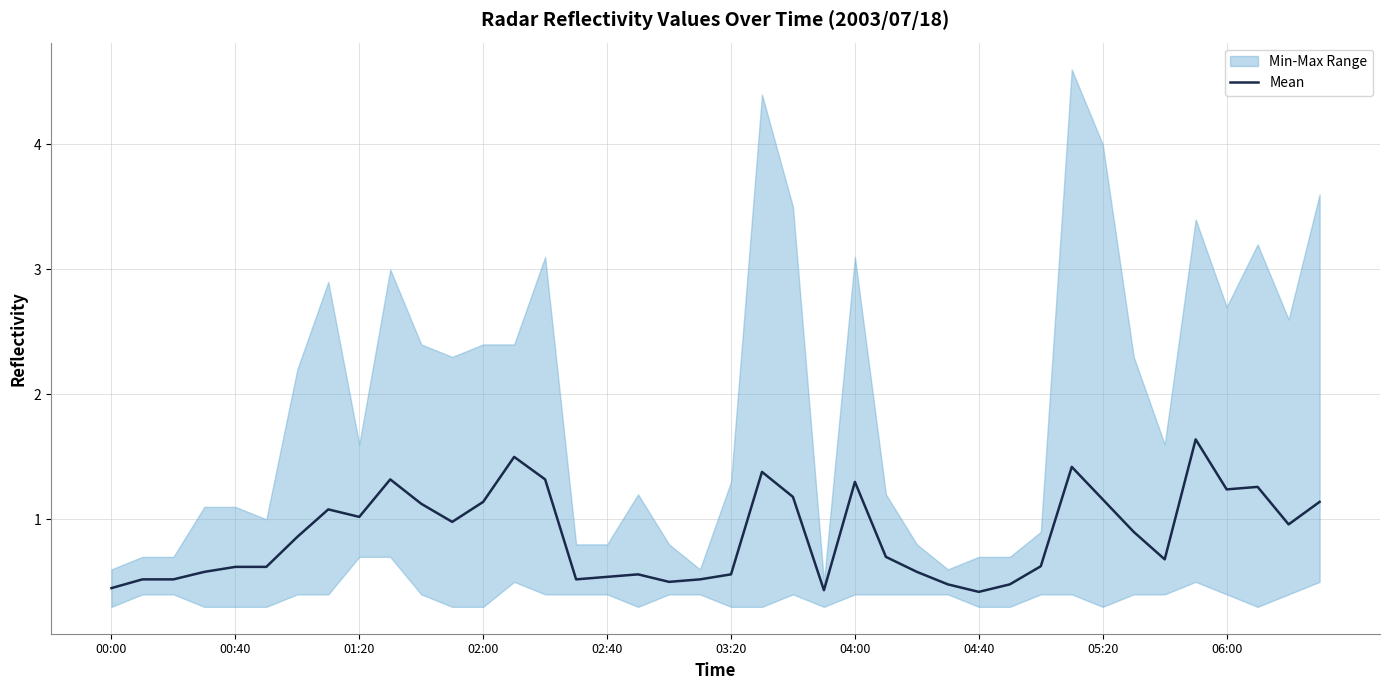

Is it true that the value at 21 is 2.3?

False